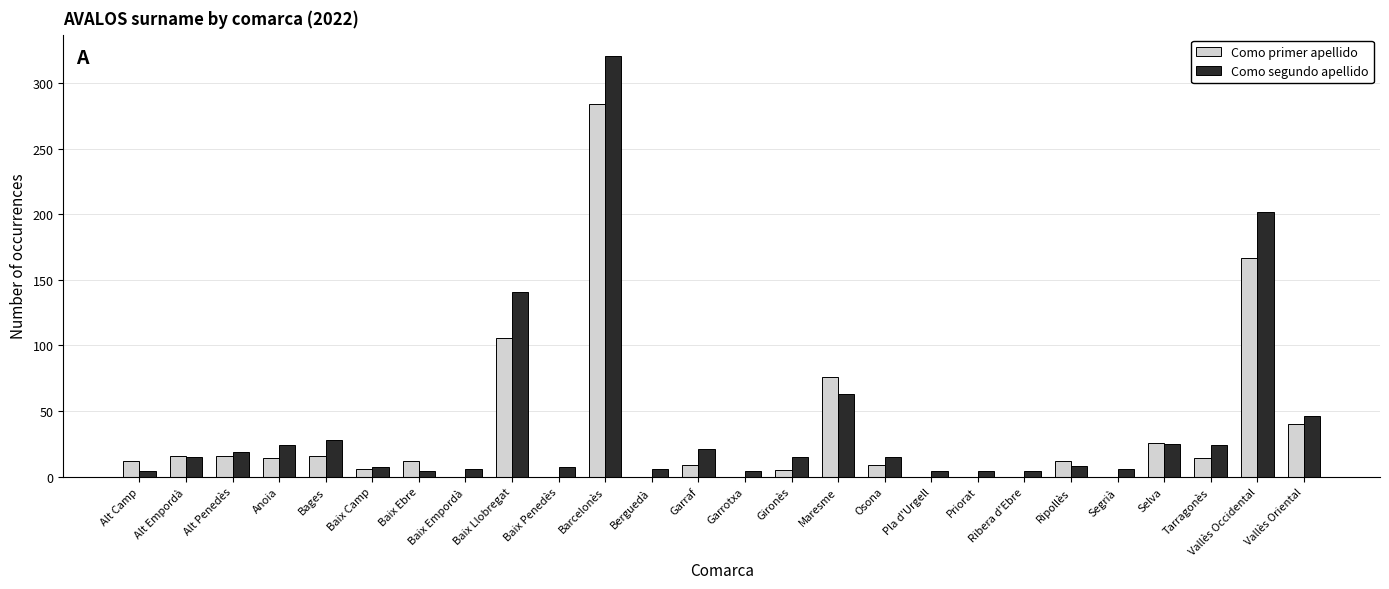

At which category is the sum across all series the highest?

Barcelonès